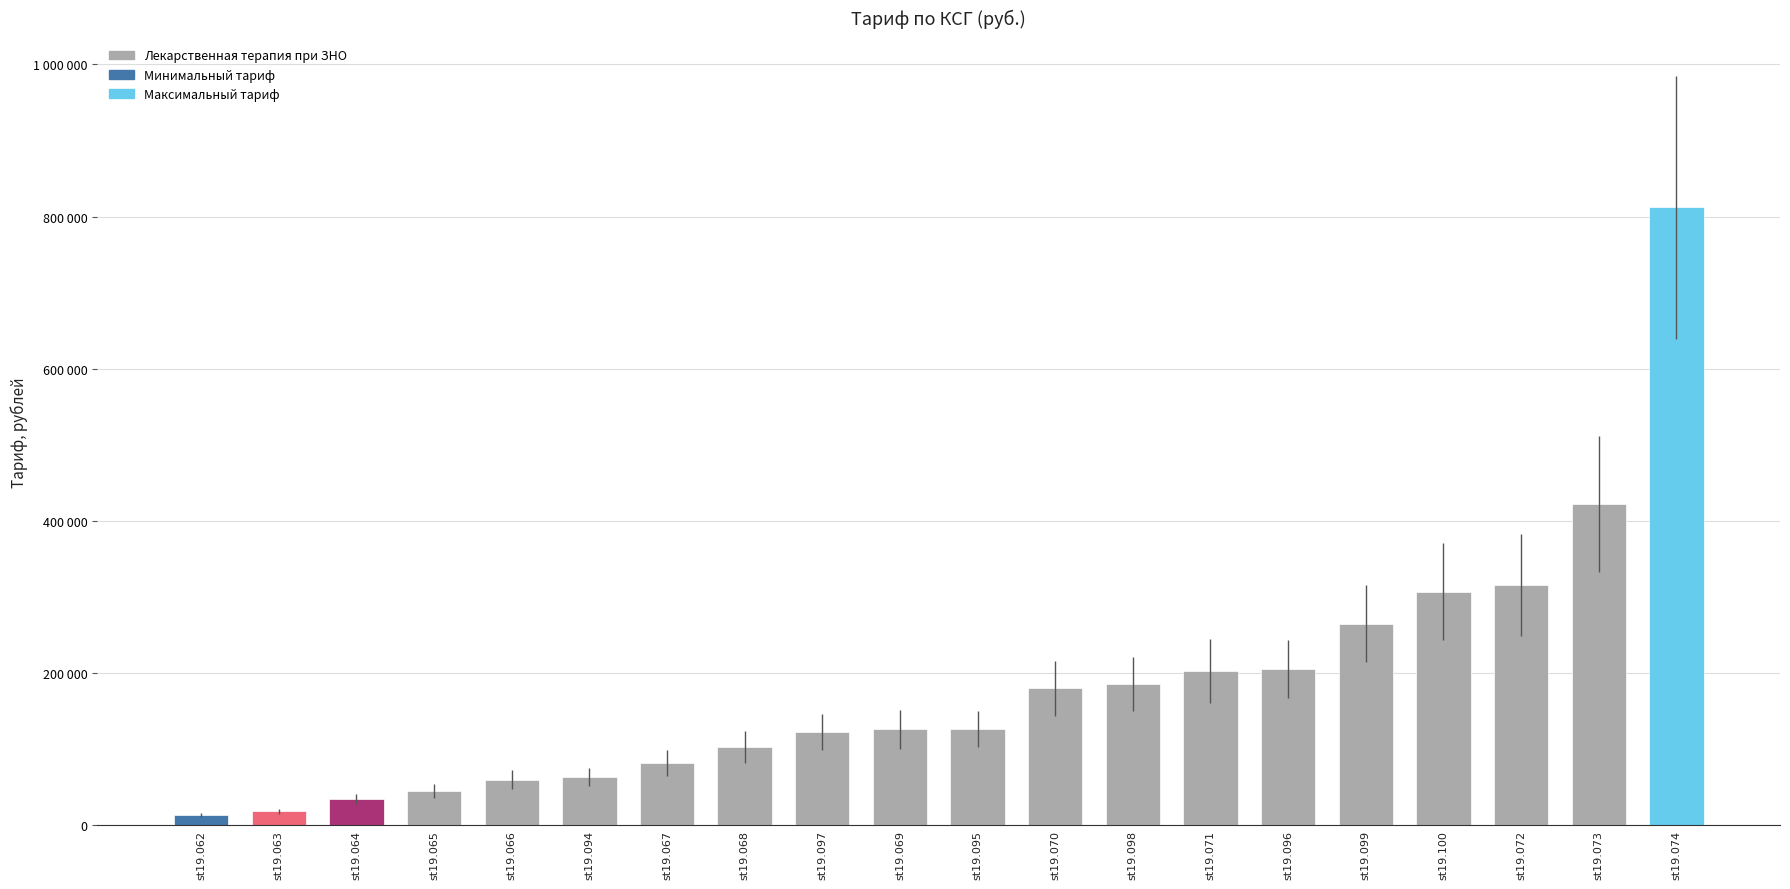

Reading left to right, what are all the values shown in this chart?

13264.8	18078.0	34268.0	45150.8	59799.2	63105.9	81452.6	102970.3	122233.0	125904.3	126482.7	179812.0	185343.1	202229.1	205568.2	264426.0	306596.5	315122.8	421838.6	812392.8